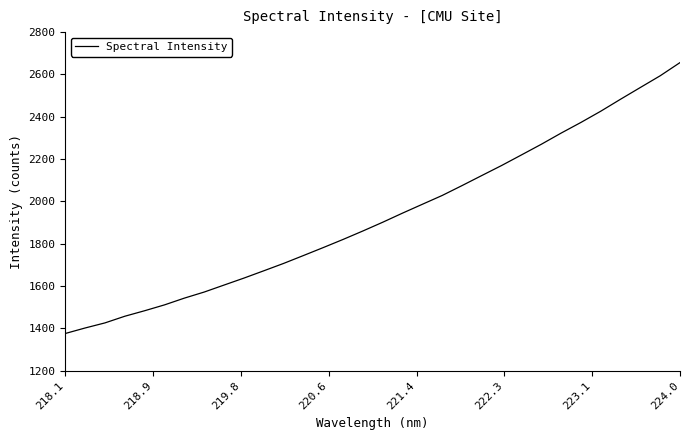

What is the difference between the maximum and minimum values?

1279.8